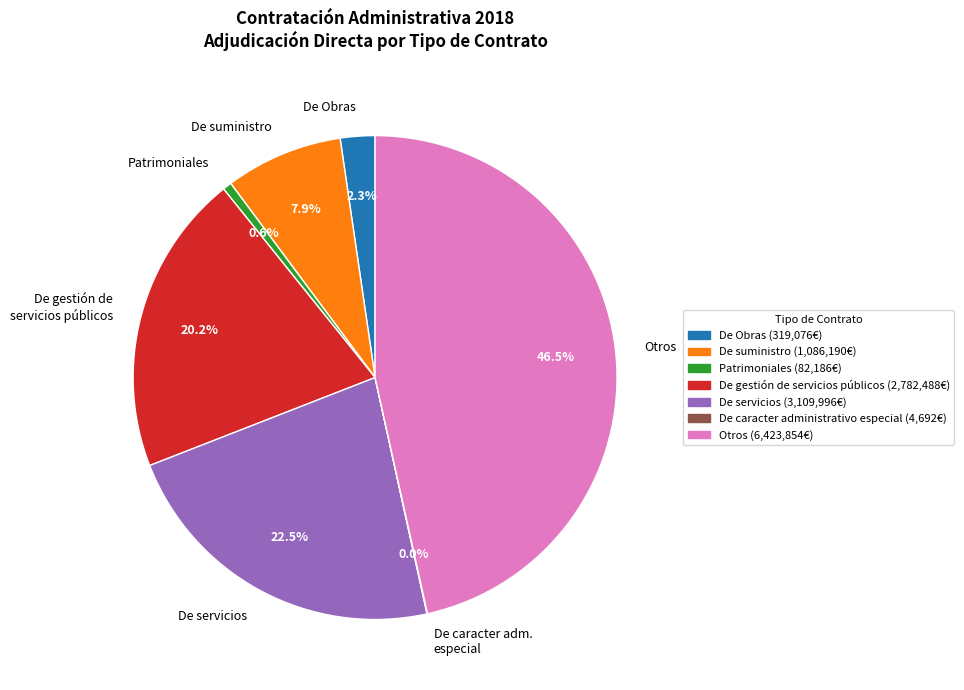

What is the largest slice in the pie chart?

Otros